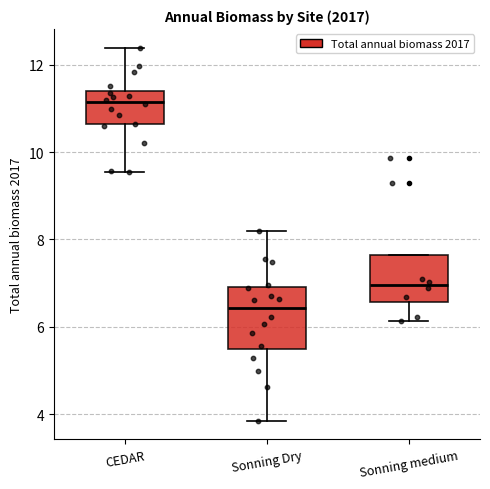

Where is the upper edge of the box for Sonning medium on the y-axis? The values are not printed on the chart, so give them approximately, as read against the axis.

7.6